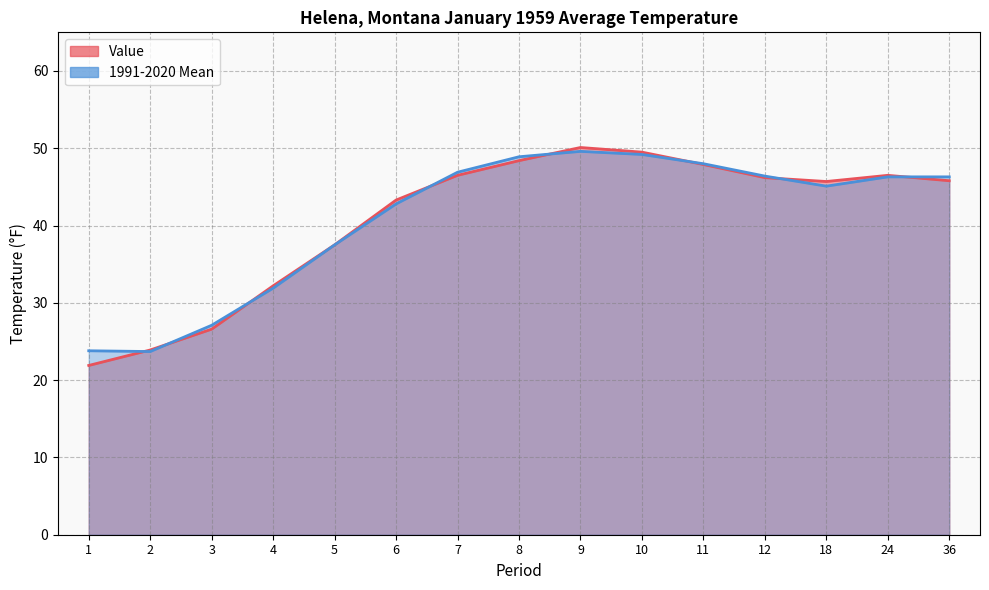

How many interior local peaks does the 1991-2020 Mean series have?

1